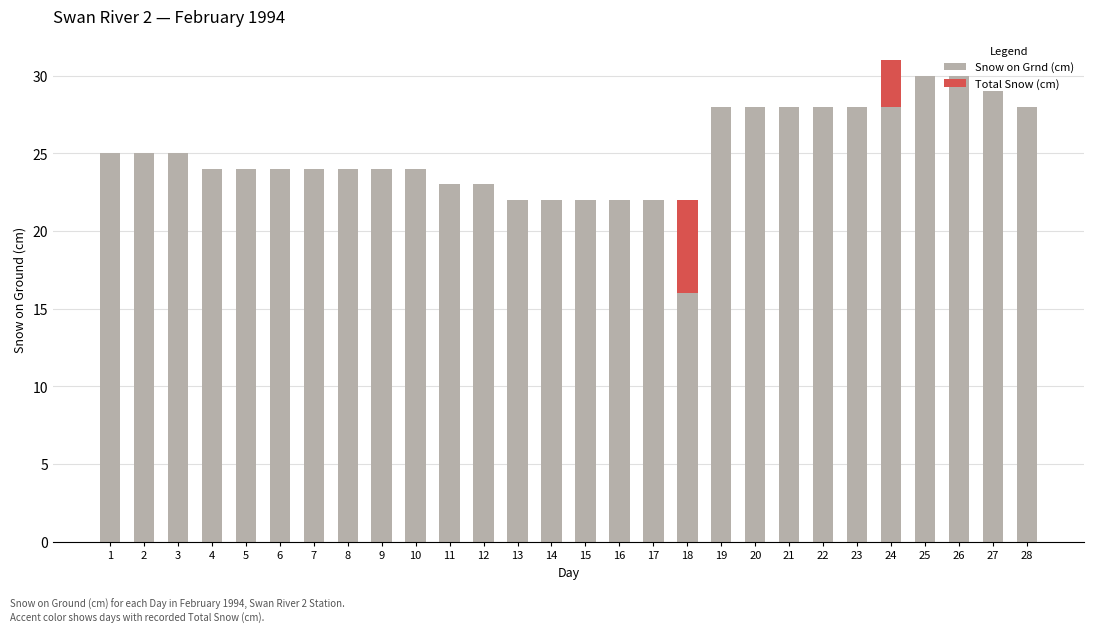

The value of Snow on Grnd (cm) at 13 is 13. True or false?

False